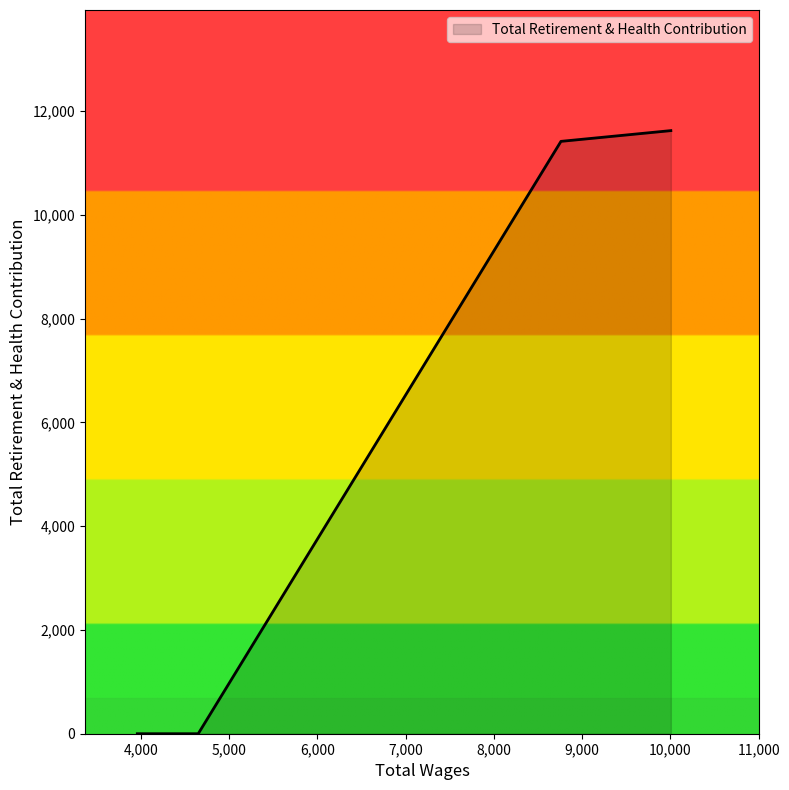

What is the sum of all values?

23033